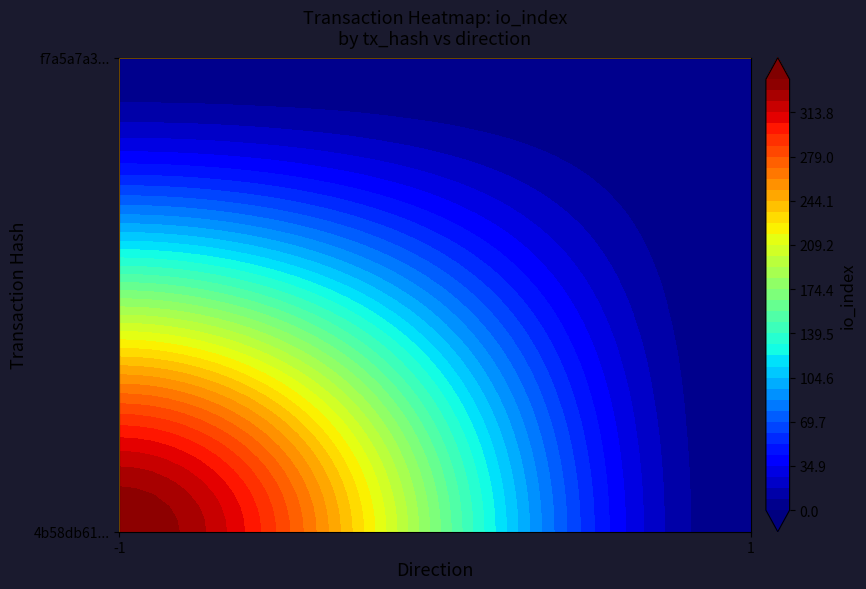

How many data points in 4b58db61f97412b34b23ee2455d77b0498c40c0 are less than 340?

1